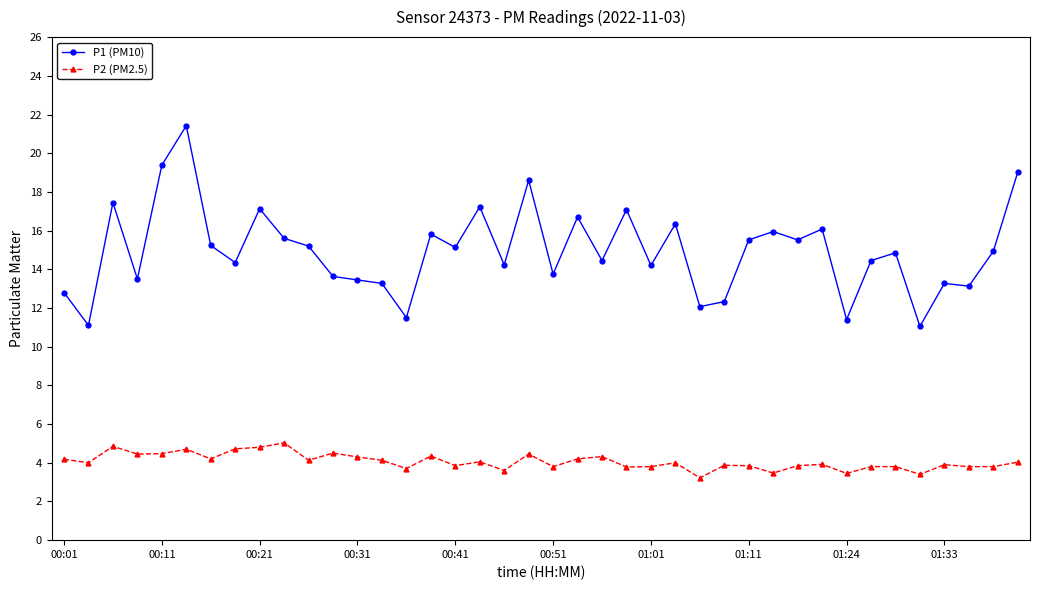

Which series has the largest range (max minus min)?

P1 (PM10)